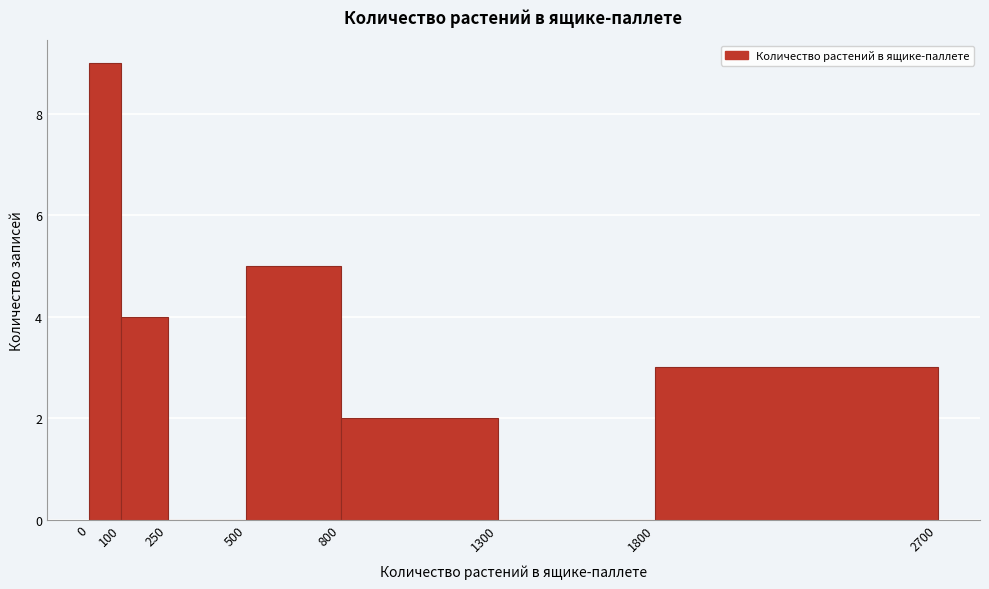

Reading left to right, transcribe this chart: for each bar, give the range it covers on the x-axis and its height. The values are not printed on the chart, so give them approximately, as read against the axis.

0 to 100: 9
100 to 250: 4
250 to 500: 0
500 to 800: 5
800 to 1300: 2
1300 to 1800: 0
1800 to 2700: 3